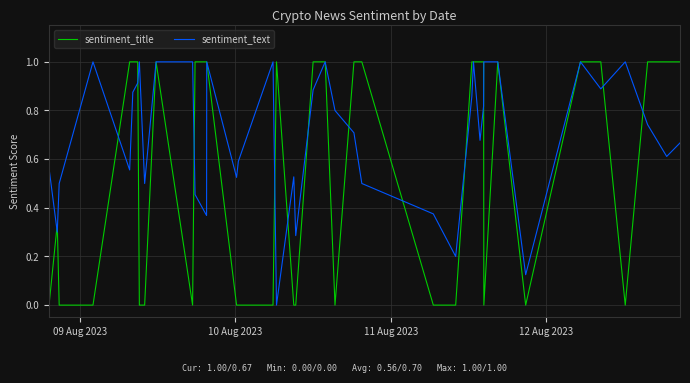

List the series in order of their overall mean, lowest first.

sentiment_title, sentiment_text